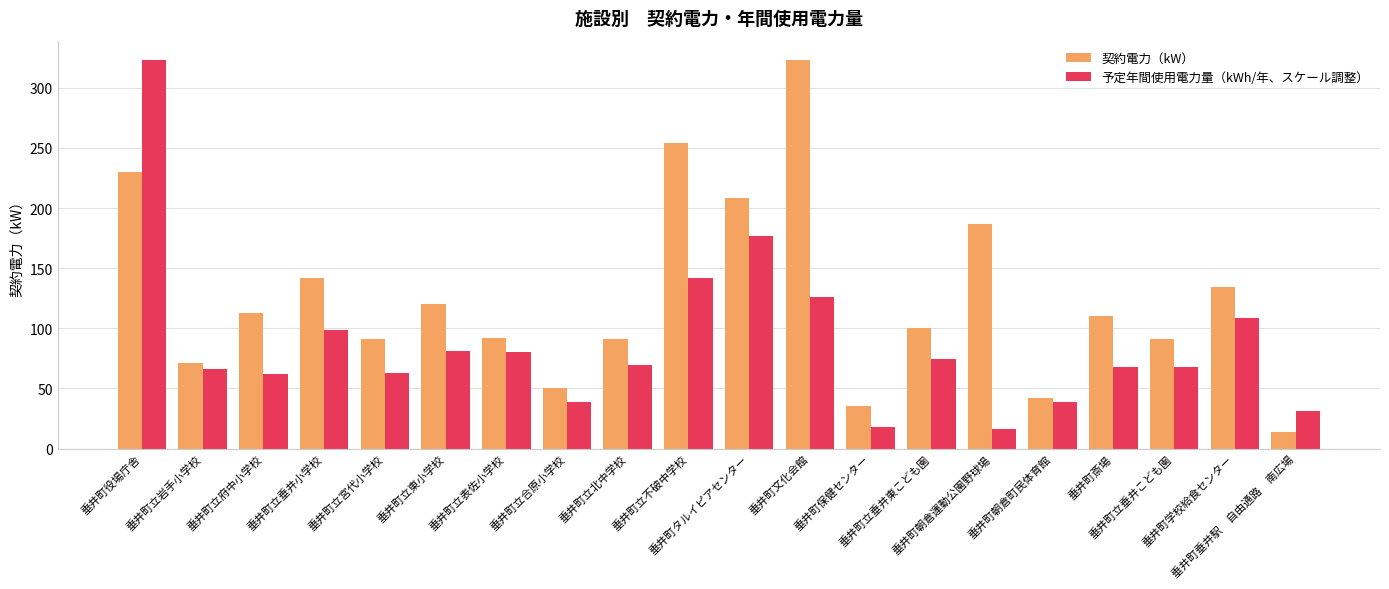

Between 垂井町立北中学校 and 垂井町朝倉運動公園野球場, which series saw the biggest shift?

契約電力（kW）